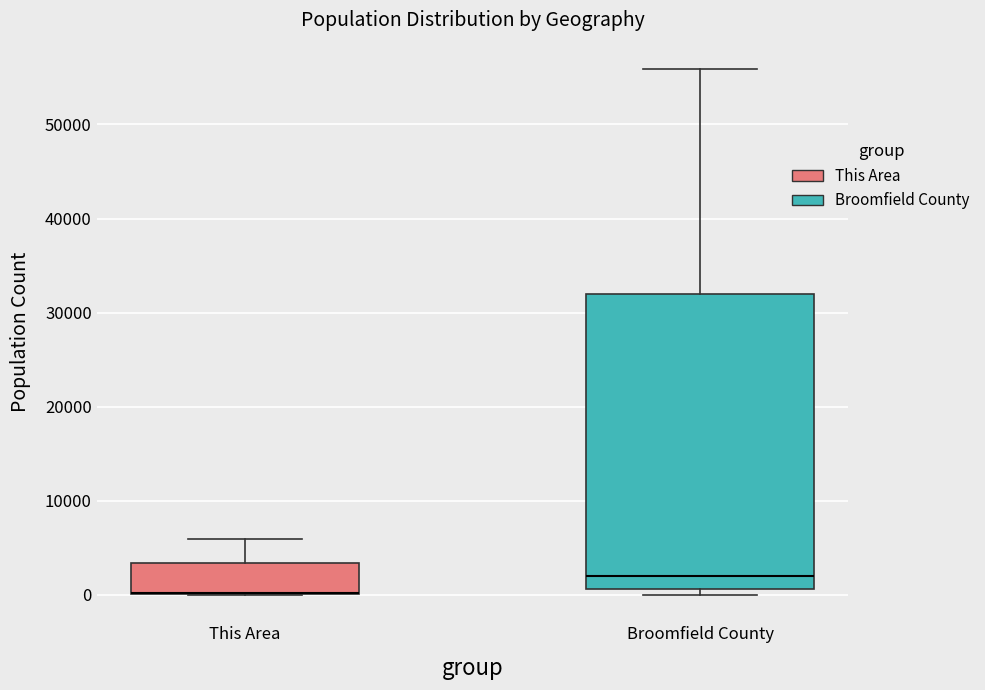

Reading left to right, transcribe this box plot: for each box, give where its median line is, the range the box spans, and where its two whiskers end, as read against the y-axis. The values are not printed on the chart, so give them approximately, as read against the axis.

This Area: median 0 (drawn on the box's lower edge), box 0 to 3000, whiskers 0 to 6000
Broomfield County: median 2000, box 1000 to 32000, whiskers 0 to 56000